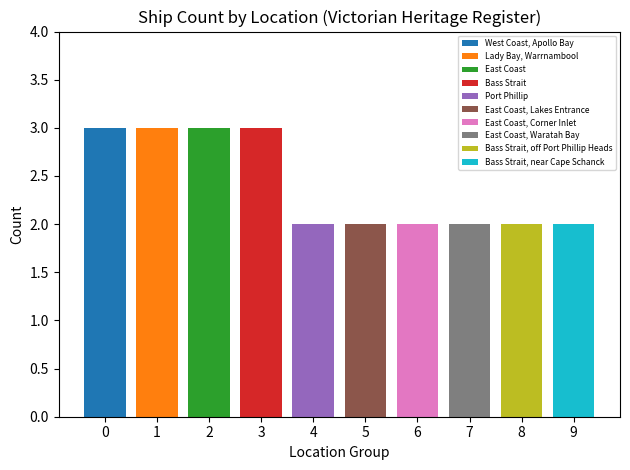

Reading right to left, what are all the values shown in this chart?

Bass Strait, near Cape Schanck=2	Bass Strait, off Port Phillip Heads=2	East Coast, Waratah Bay=2	East Coast, Corner Inlet=2	East Coast, Lakes Entrance=2	Port Phillip=2	Bass Strait=3	East Coast=3	Lady Bay, Warrnambool=3	West Coast, Apollo Bay=3